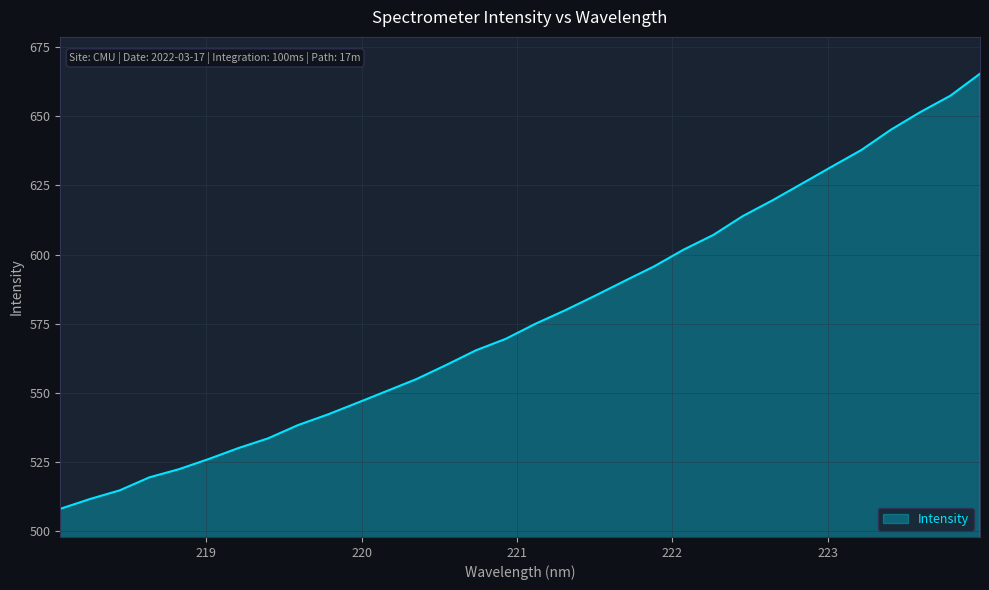

What is the average value?

577.4